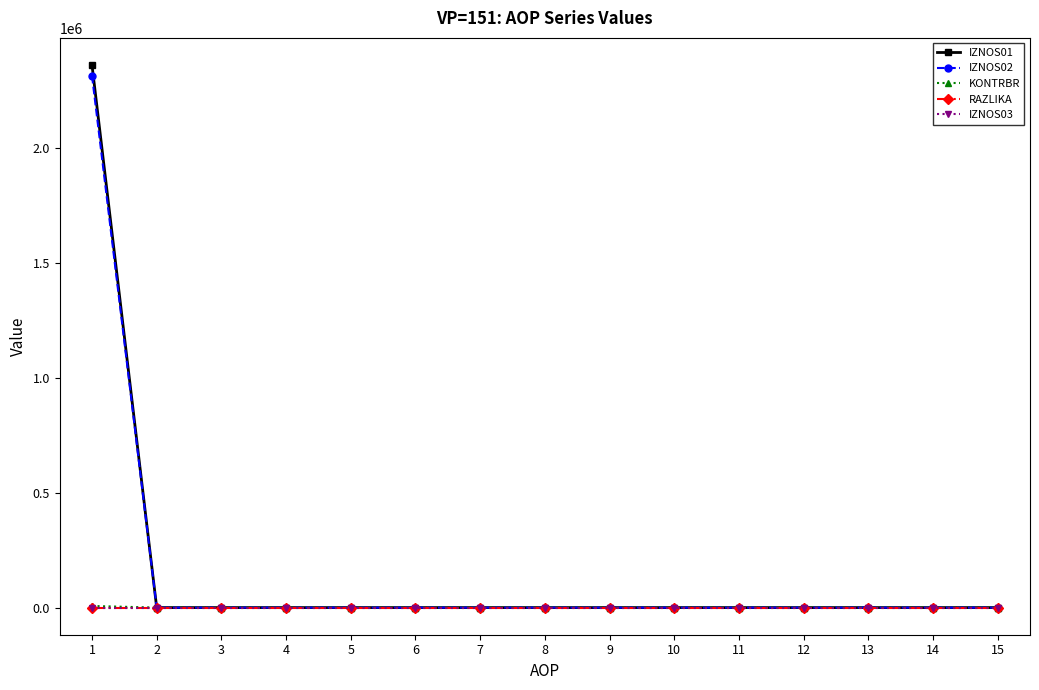

Which series has the largest range (max minus min)?

IZNOS01